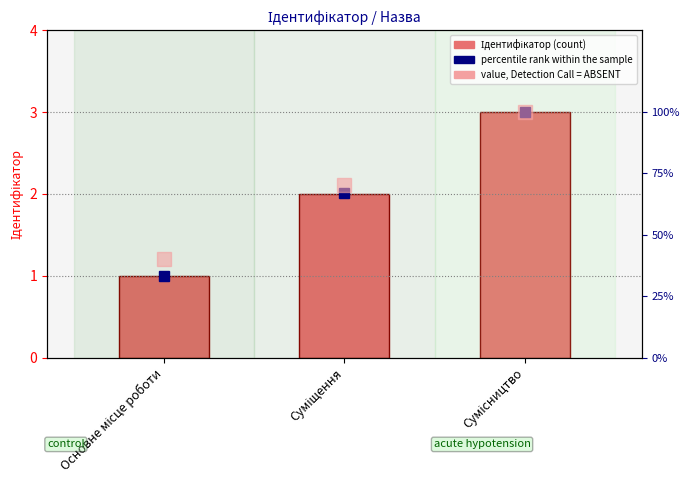

Where is value (rank, absent) nearest to the value 70?

Суміщення